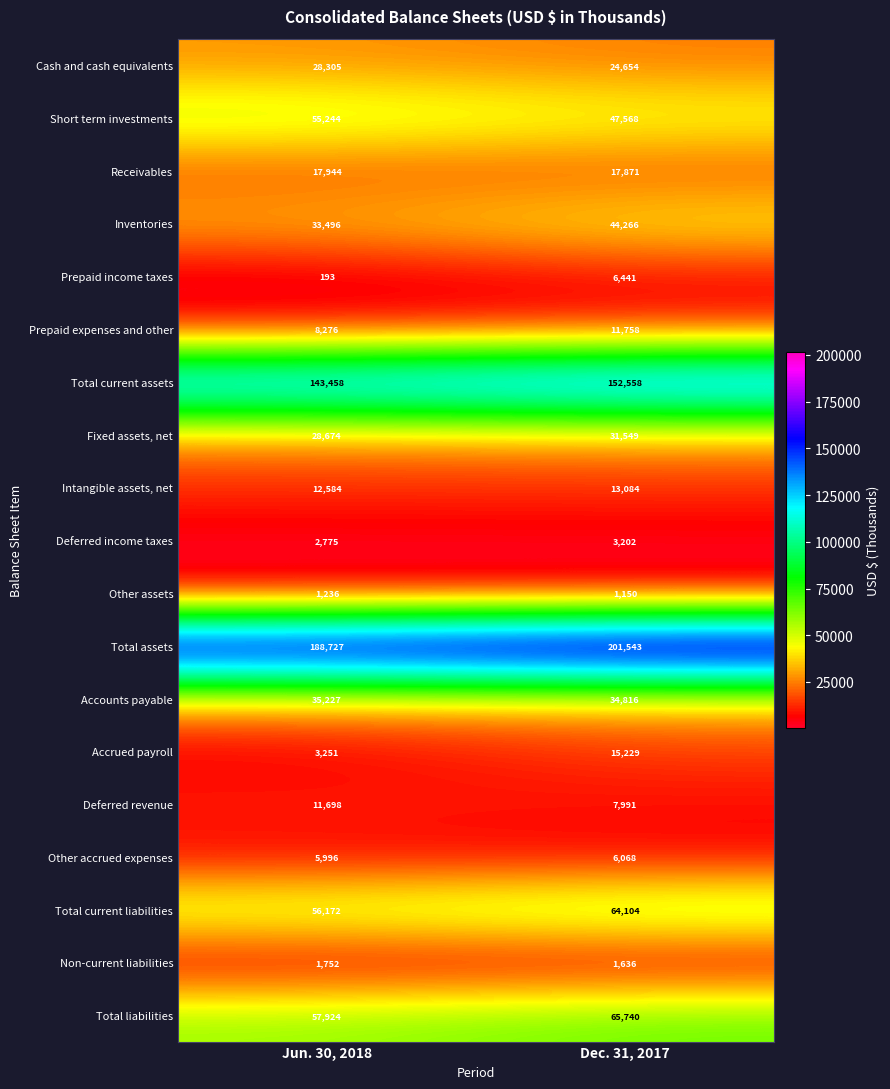

What is the smallest value displayed?

193